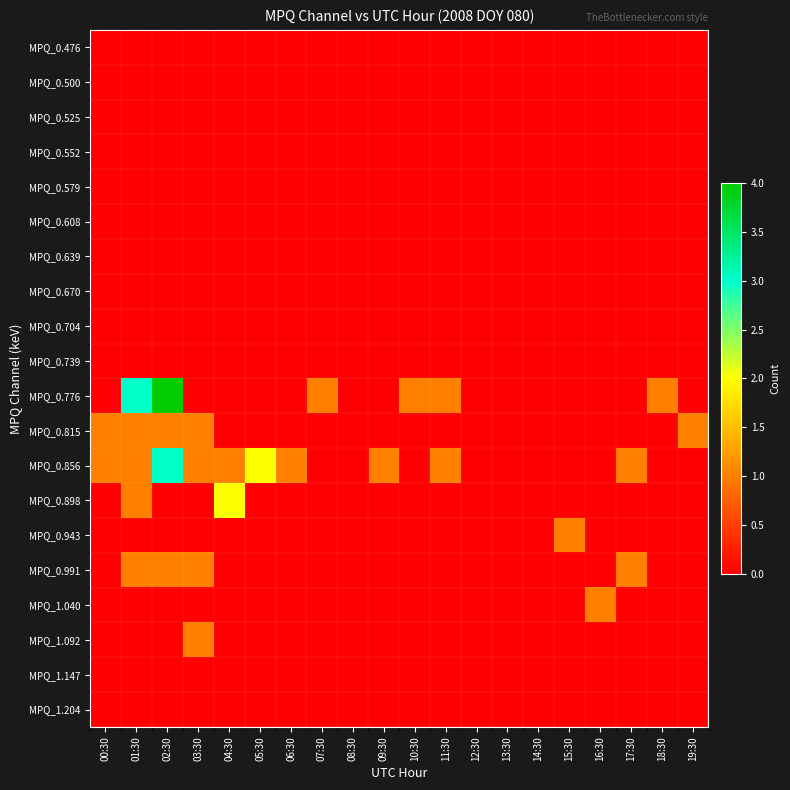

Which series has the largest total across all categories?

MPQ_0.856